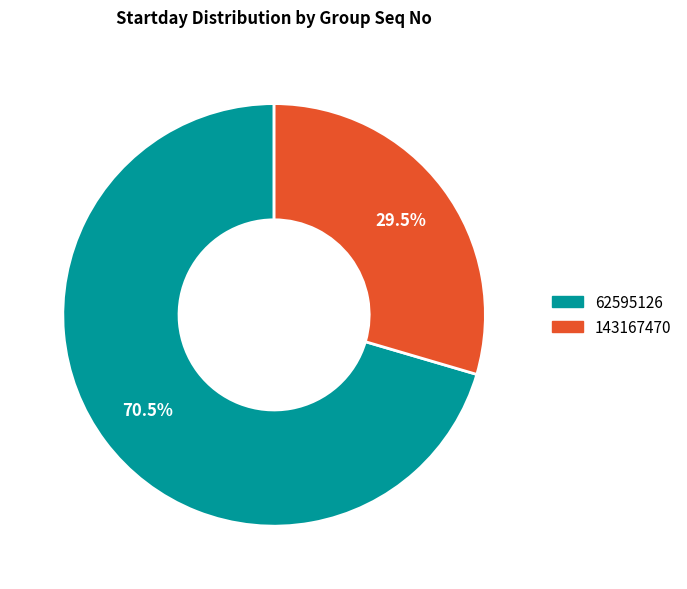

Does any single category account for the majority?

Yes